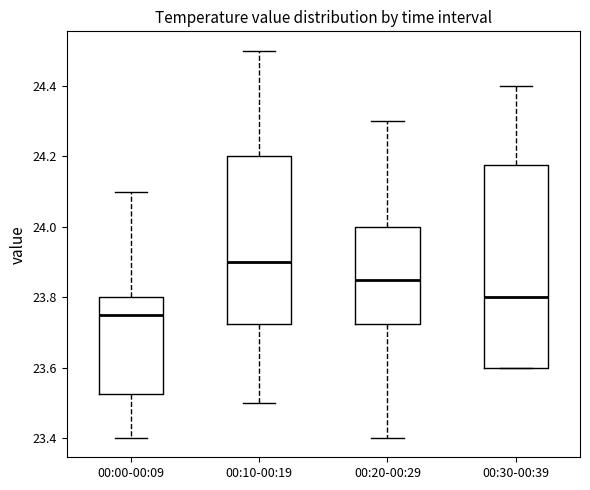

Which box has the lowest median line?

00:00-00:09